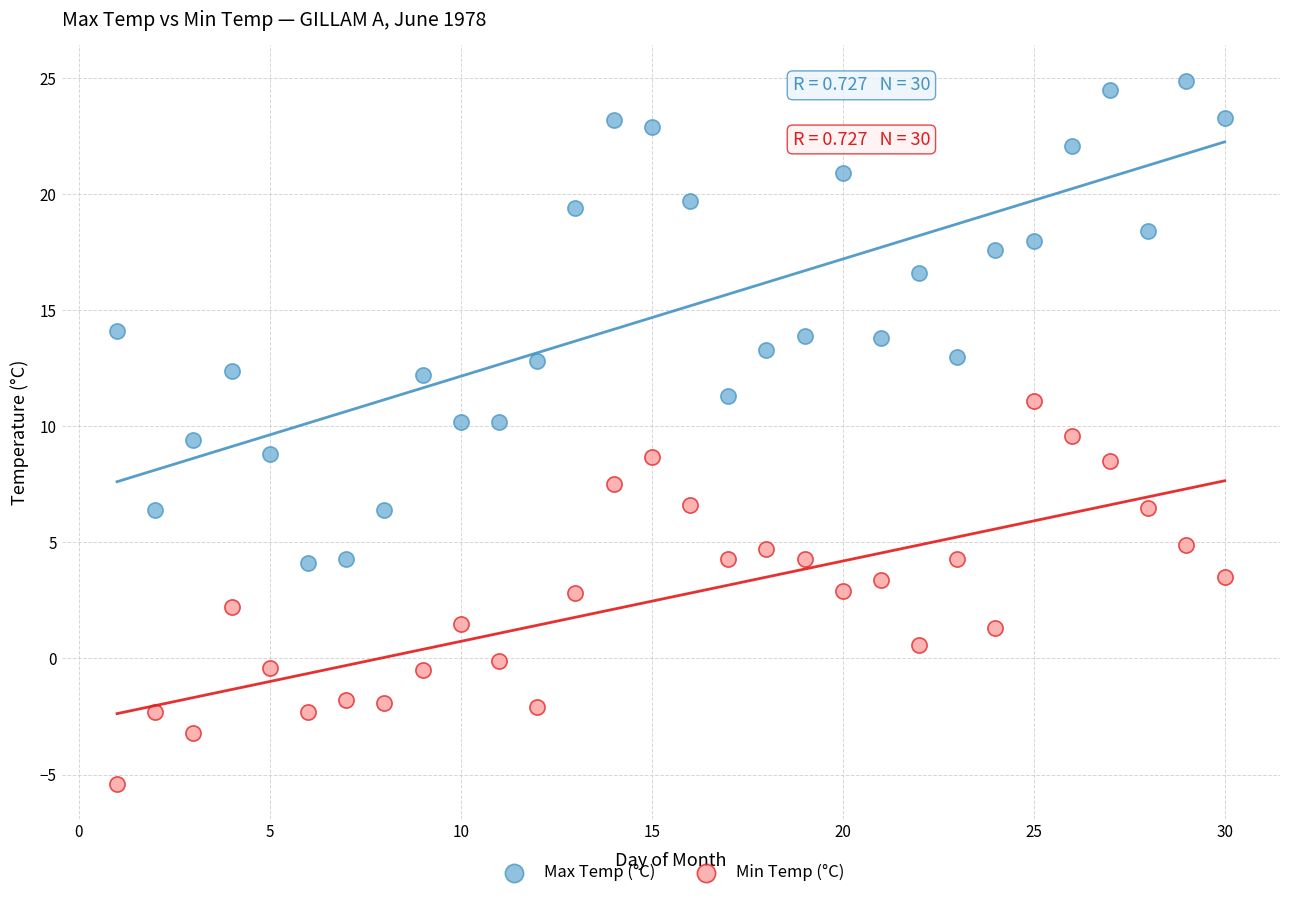

Across all data points, what is the range of X values (max minus min)?

29.0